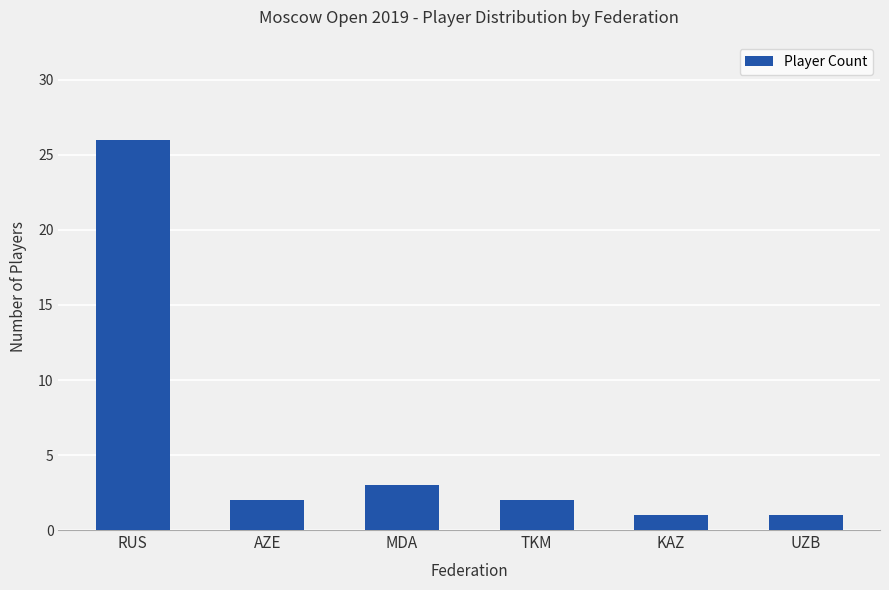

What is the value of the 5th bar from the left?

1